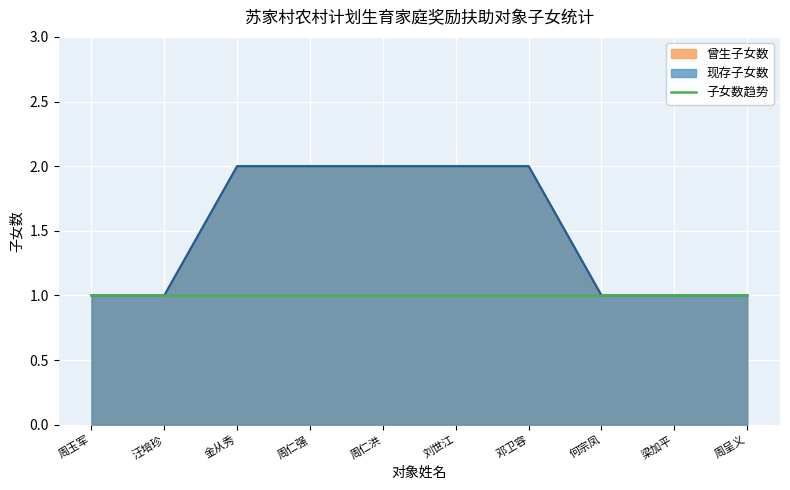

Which category has the highest value across all series?

金从秀